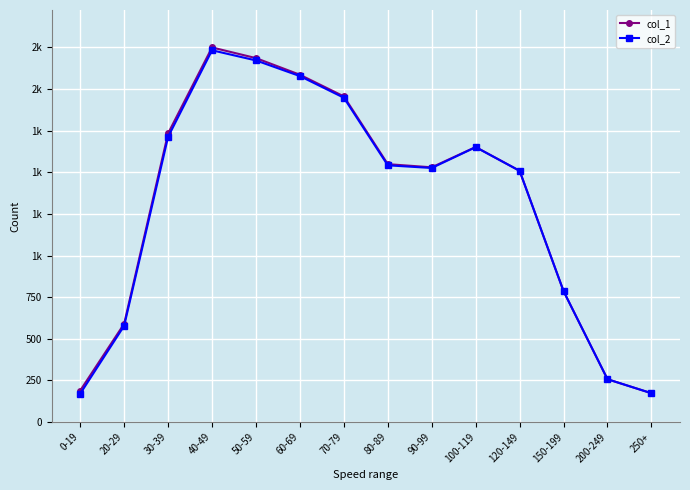

Is this an area chart (filled region under the line)?

No